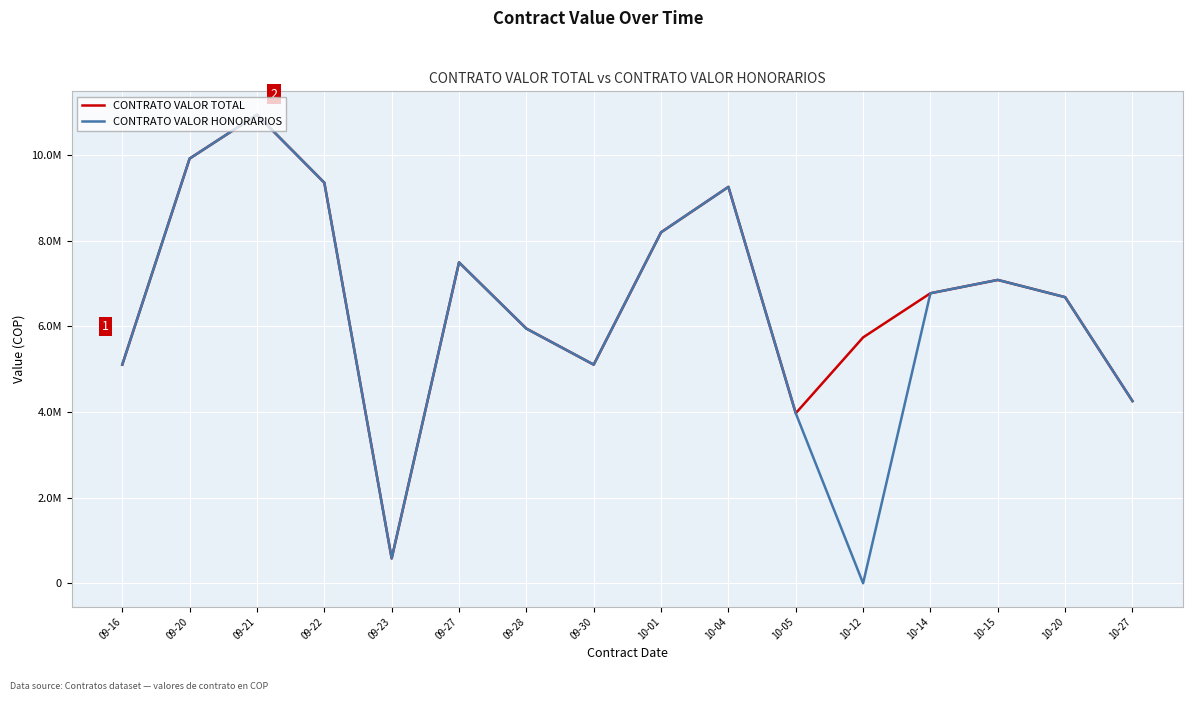

What are all the series names shown in the legend?

CONTRATO VALOR TOTAL, CONTRATO VALOR HONORARIOS